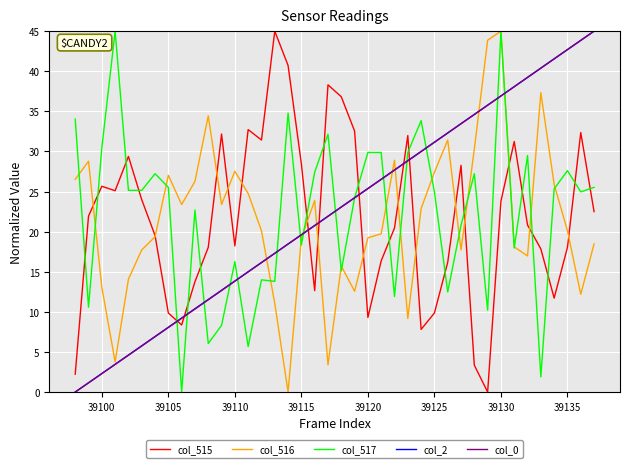

What is the highest value of the col_515 series?

45.0